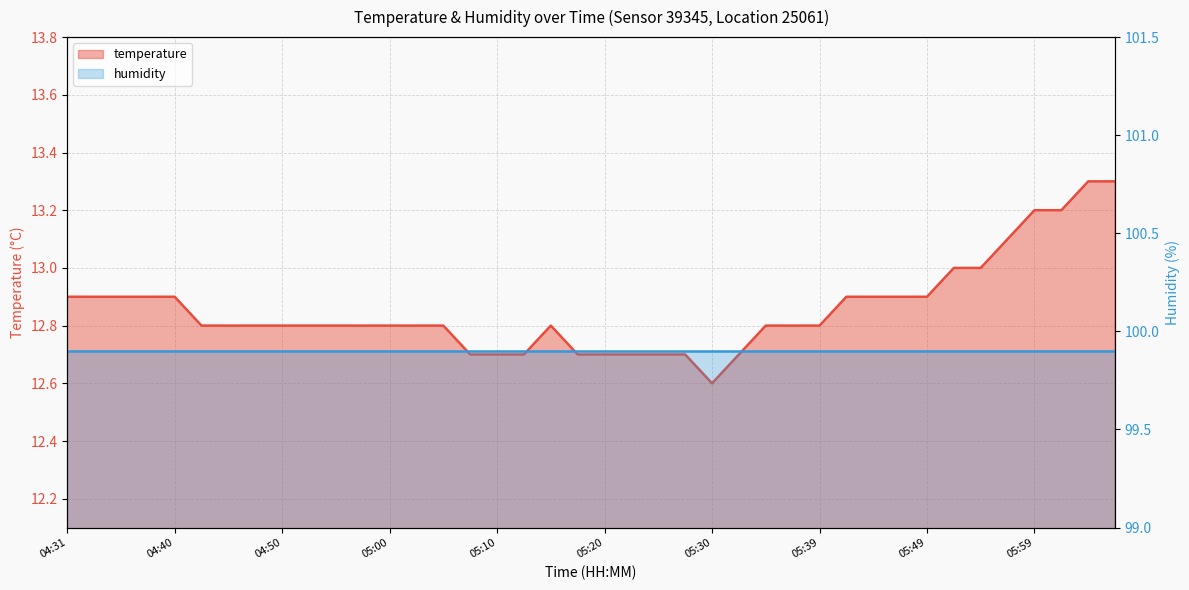

Reading left to right, what are all the values shown in this chart?

04:31=12.9	04:33=12.9	04:36=12.9	04:38=12.9	04:40=12.9	04:43=12.8	04:45=12.8	04:48=12.8	04:50=12.8	04:53=12.8	04:55=12.8	04:57=12.8	05:00=12.8	05:02=12.8	05:05=12.8	05:07=12.7	05:10=12.7	05:12=12.7	05:15=12.8	05:17=12.7	05:20=12.7	05:22=12.7	05:25=12.7	05:27=12.7	05:30=12.6	05:32=12.7	05:34=12.8	05:37=12.8	05:39=12.8	05:42=12.9	05:44=12.9	05:47=12.9	05:49=12.9	05:52=13.0	05:54=13.0	05:57=13.1	05:59=13.2	06:01=13.2	06:04=13.3	06:06=13.3